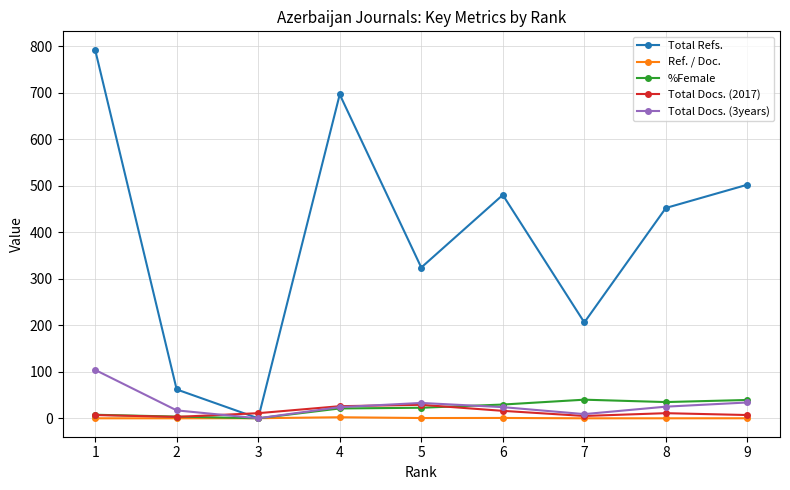

What value does the %Female series have at 7?

40.0